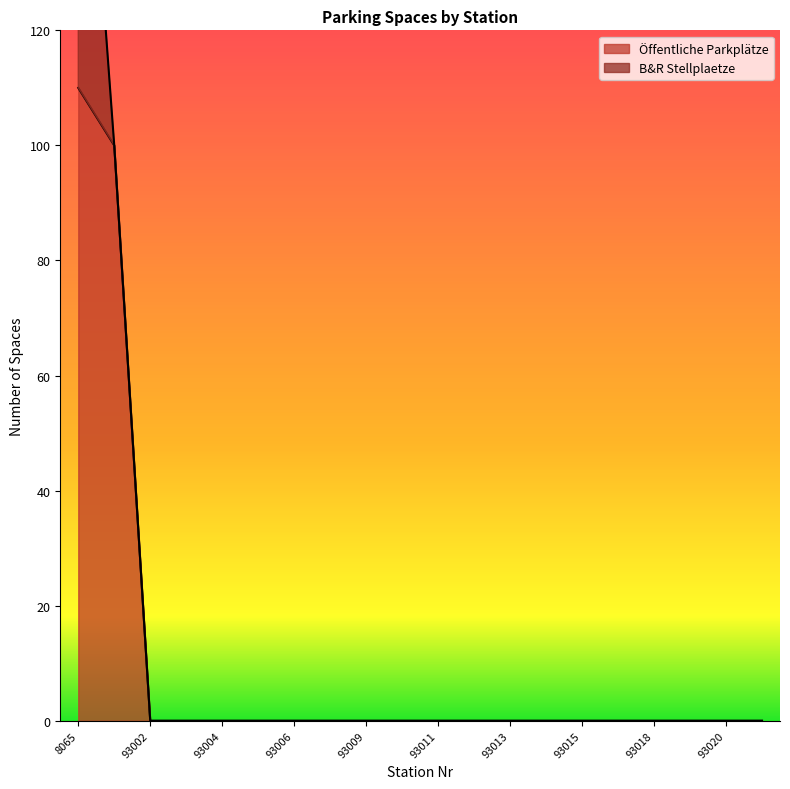

List the labels in order of value, largest first.

8065, 8087, 93002, 93003, 93004, 93005, 93006, 93008, 93009, 93010, 93011, 93012, 93013, 93014, 93015, 93017, 93018, 93019, 93020, 93021